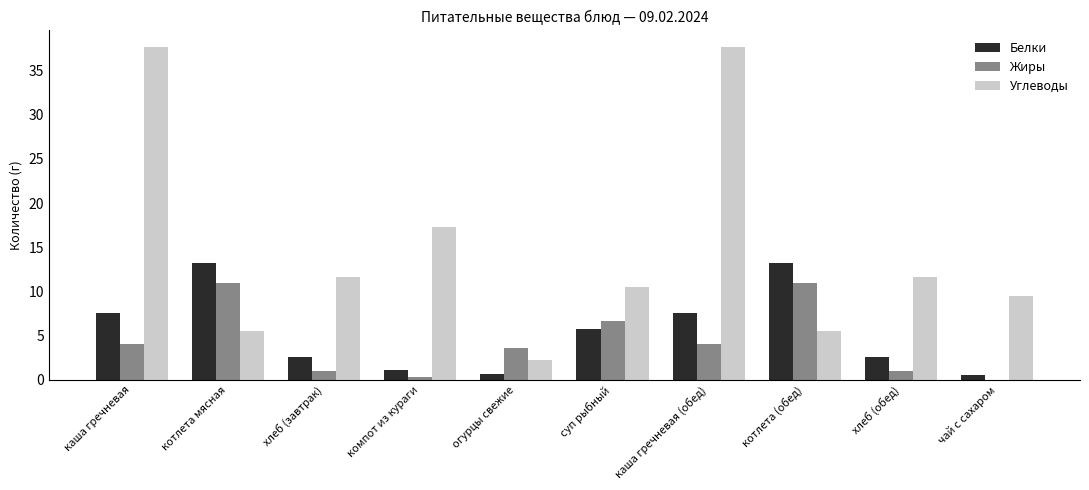

Which series has the largest total across all categories?

Углеводы